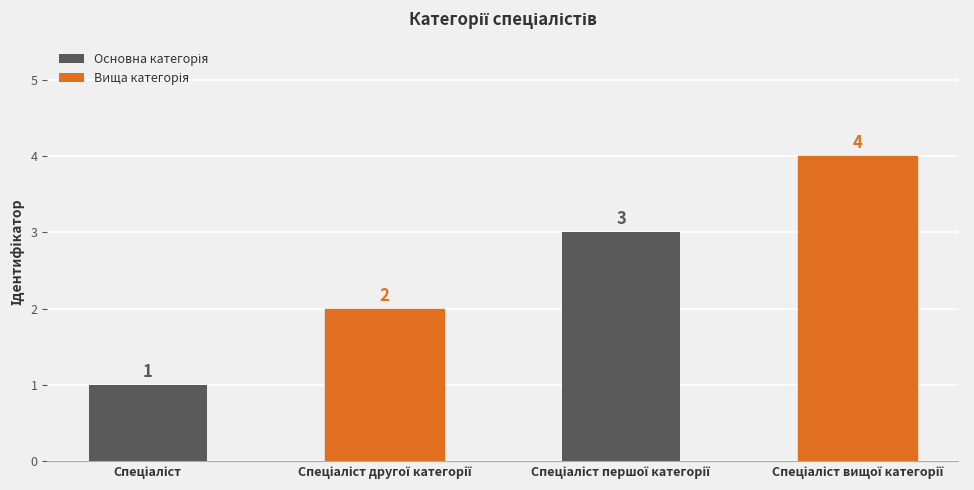

How many data points does each series have?

4